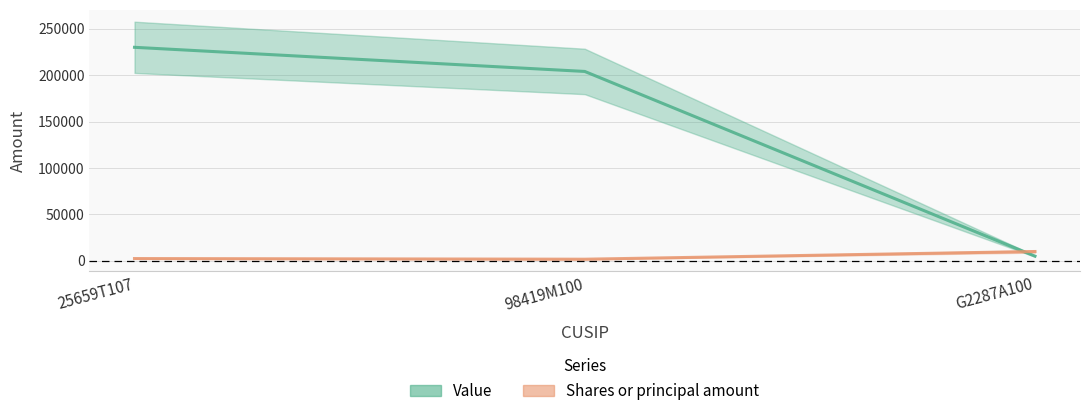

Reading left to right, transcribe all the data shown in this chart.

Value: 25659T107=230000	98419M100=204000	G2287A100=5000
Shares or principal amount: 25659T107=2417	98419M100=1704	G2287A100=10000